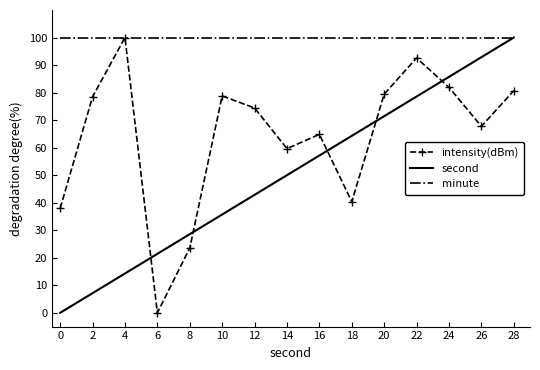

What value does the second series have at 12?

42.9